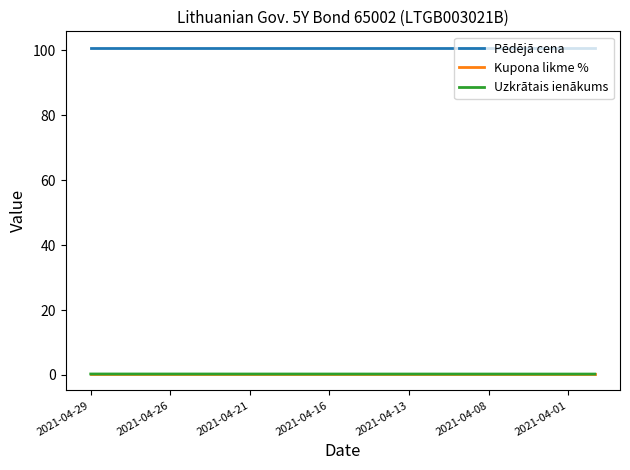

True or false: Uzkrātais ienākums and Pēdējā cena cross at least once.

False